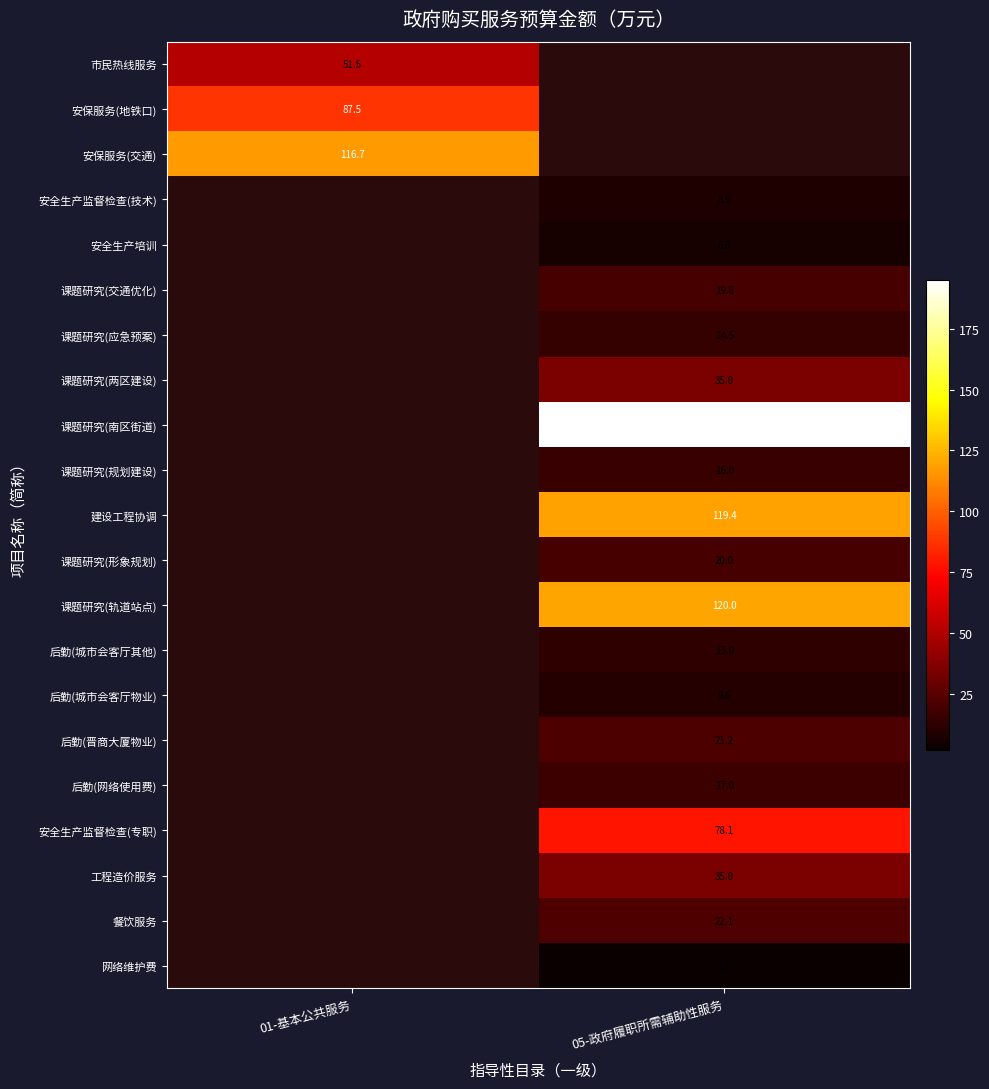

Is the value of 后勤(城市会客厅物业) at 05-政府履职所需辅助性服务 greater than the value of 后勤(城市会客厅其他) at 01-基本公共服务?

No